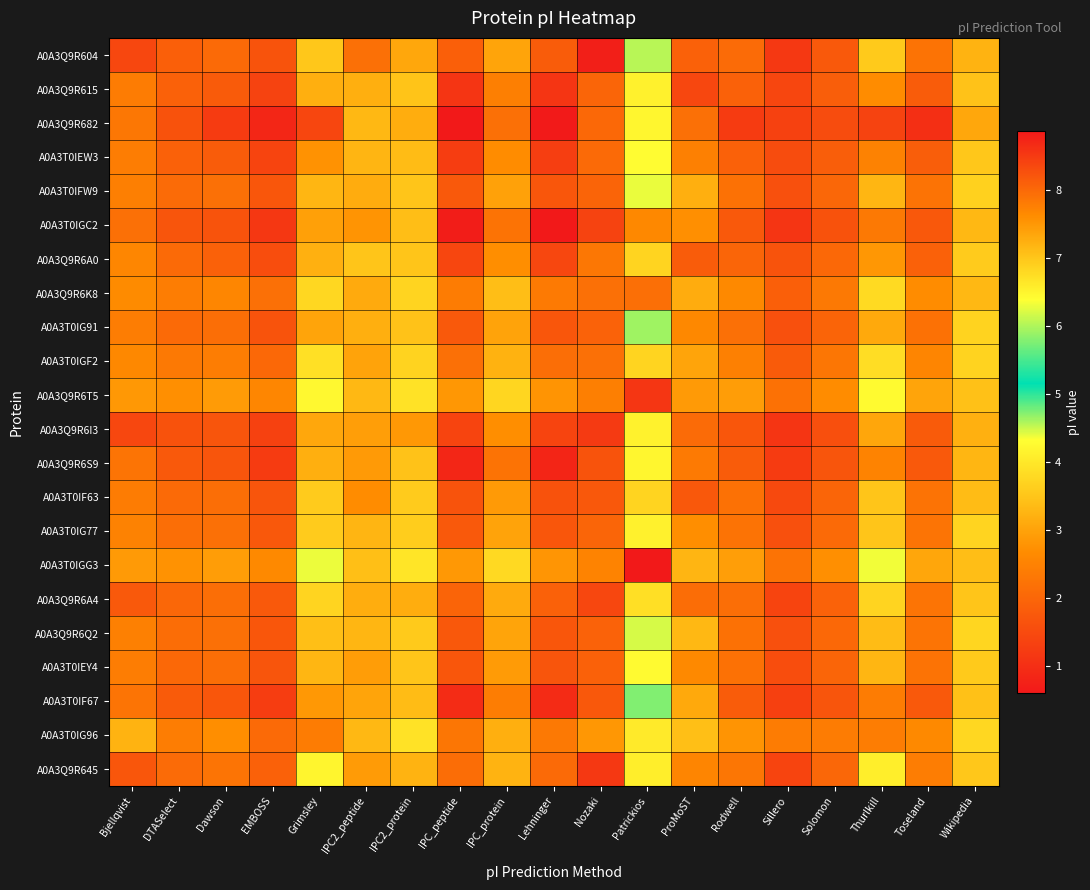

Rank the series at Lehninger from highest to lowest value.

A0A3T0IGC2, A0A3Q9R682, A0A3Q9R6S9, A0A3T0IF67, A0A3Q9R615, A0A3T0IEW3, A0A3Q9R6I3, A0A3Q9R6A0, A0A3T0IF63, A0A3T0IEY4, A0A3T0IFW9, A0A3T0IG91, A0A3T0IG77, A0A3Q9R6Q2, A0A3Q9R604, A0A3Q9R6A4, A0A3Q9R645, A0A3T0IGF2, A0A3T0IG96, A0A3Q9R6K8, A0A3Q9R6T5, A0A3T0IGG3